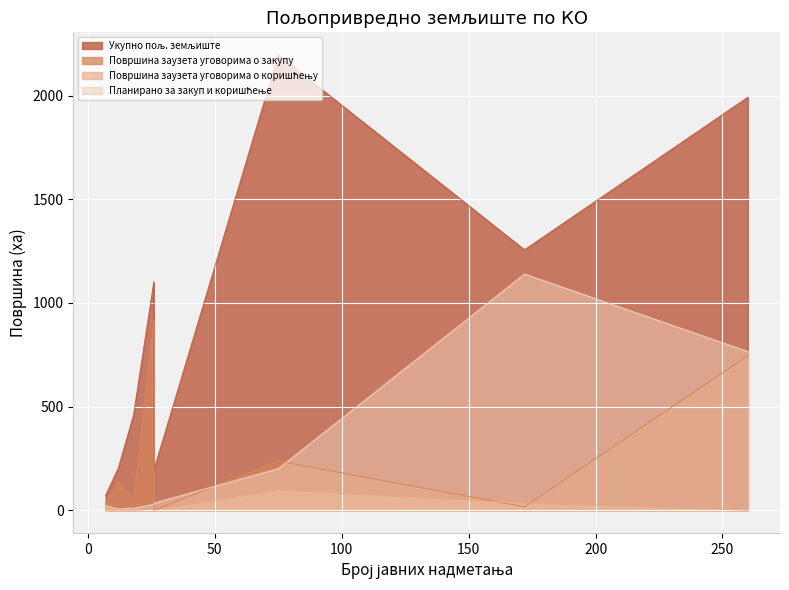

Reading right to left, what are all the values shown in this chart?

Укупно пољ. земљиште: Мартонош=1256.1	Адорјан=70.9	Хоргош=1992.2	Велебит=193.0	Трешњевац=458.3	Ором=1101.1	Мале Пијаце=202.7	Кањижа=2195.8
Површина заузета уговорима о закупу: Мартонош=16.4	Адорјан=35.6	Хоргош=745.6	Велебит=0.0	Трешњевац=50.9	Ором=913.8	Мале Пијаце=137.1	Кањижа=236.6
Површина заузета уговорима о коришћењу: Мартонош=34.0	Адорјан=0.0	Хоргош=0.0	Велебит=0.0	Трешњевац=0.0	Ором=4.7	Мале Пијаце=0.0	Кањижа=97.1
Планирано за закуп и коришћење: Мартонош=1139.6	Адорјан=21.3	Хоргош=765.2	Велебит=34.1	Трешњевац=9.6	Ором=28.4	Мале Пијаце=5.7	Кањижа=200.0